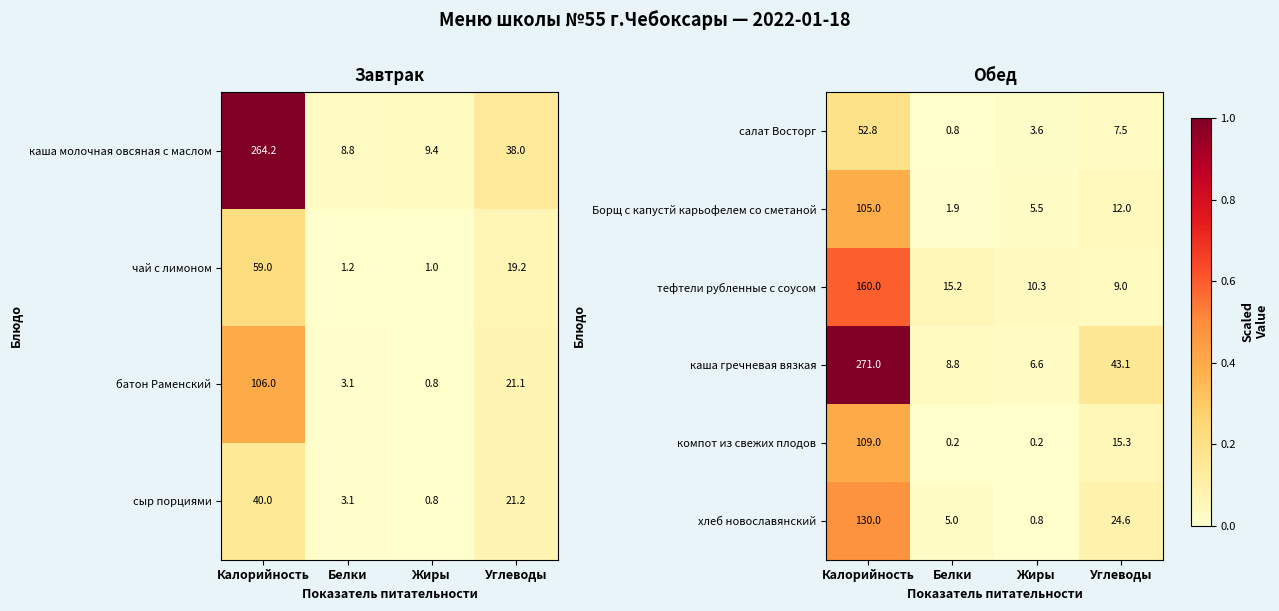

What is the difference between the second highest and minimum values in the Борщ с капустй карьофелем со сметаной series?

10.1